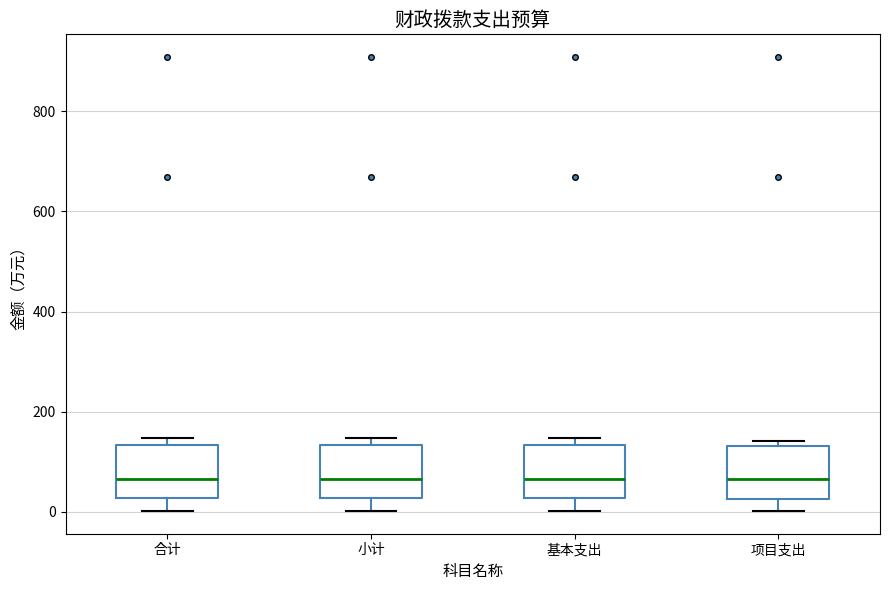

Reading left to right, read every box against the y-axis: the position of its median line, the range the box covers, and the ends of its whiskers. The values are not printed on the chart, so give them approximately, as read against the axis.

合计: median 60, box 20 to 140, whiskers 0 to 140 (just above the box's upper edge)
小计: median 60, box 20 to 140, whiskers 0 to 140 (just above the box's upper edge)
基本支出: median 60, box 20 to 140, whiskers 0 to 140 (just above the box's upper edge)
项目支出: median 60, box 20 to 140, whiskers 0 to 140 (just above the box's upper edge)